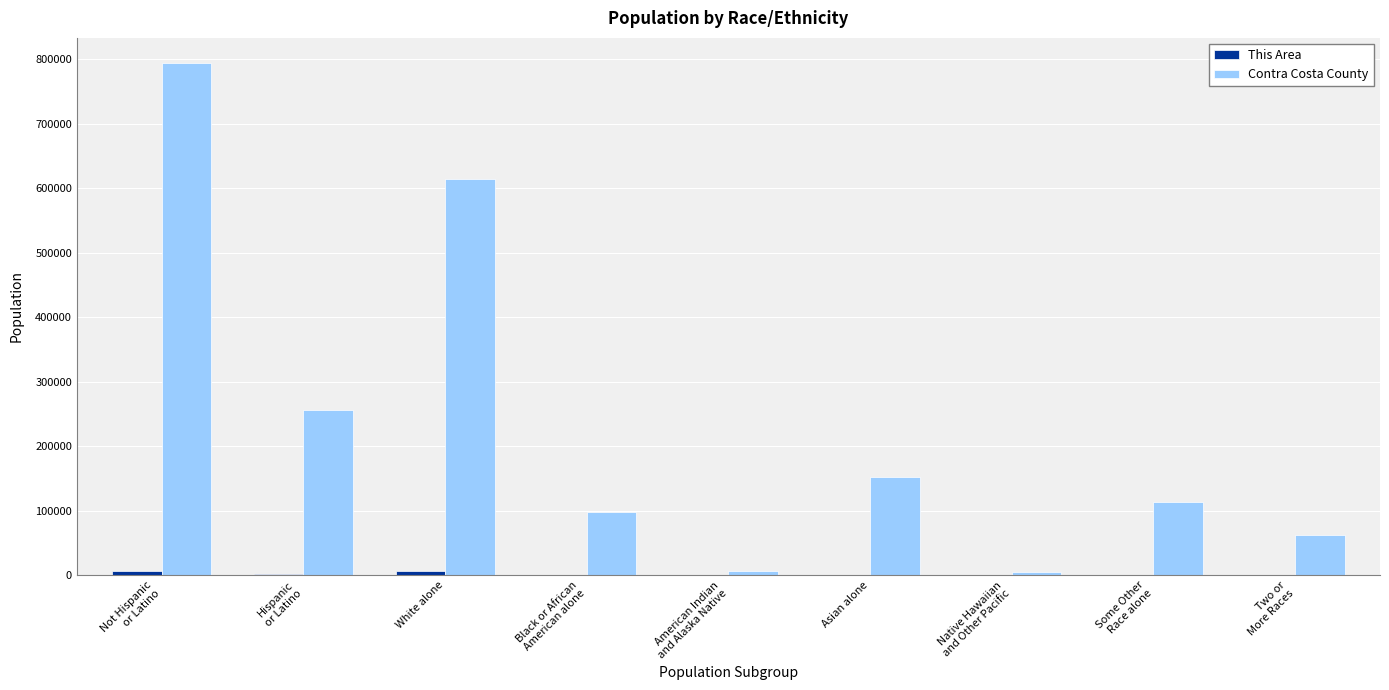

What is the sum of all Contra Costa County values?

2098050